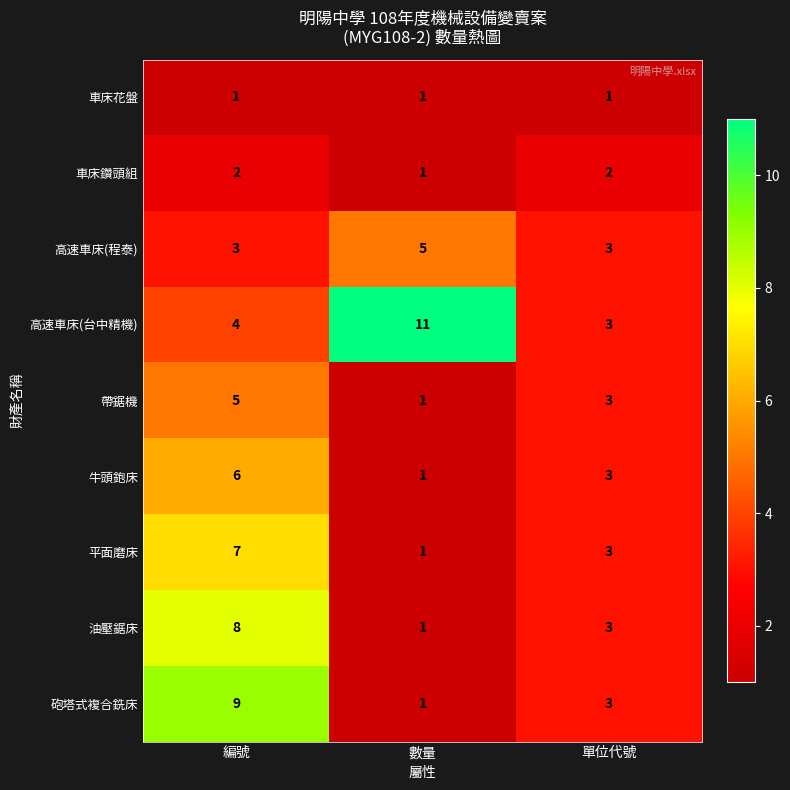

What is the sum of the 砲塔式複合銑床 values at 編號 and 數量?

10